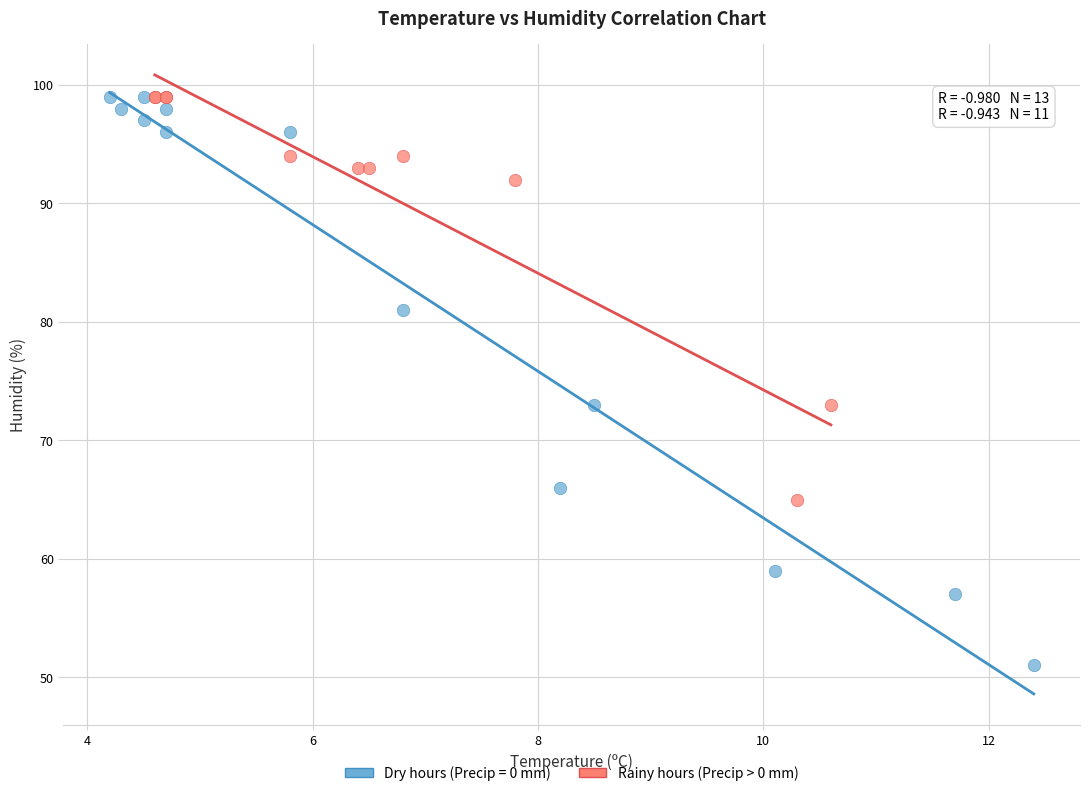

Which series reaches the minimum Y coordinate?

Dry hours (Precip = 0 mm)